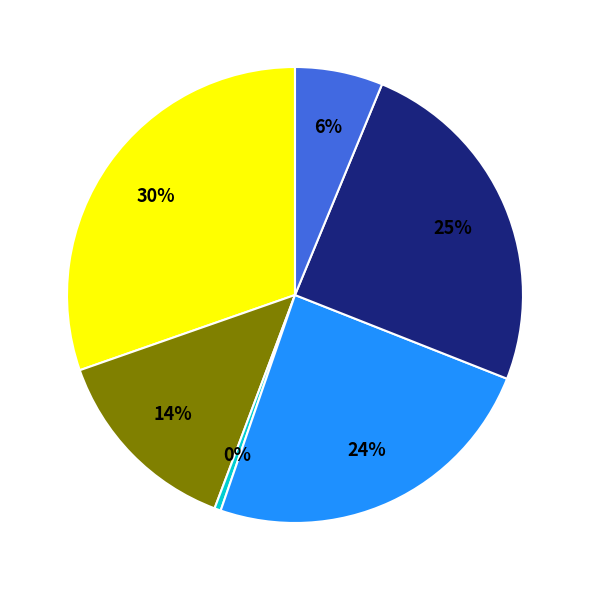

To the nearest percent, what is the average slice percentage?

17%